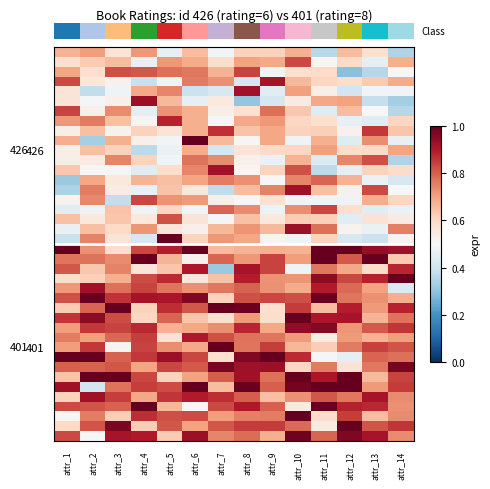

What is the total value across all series at attr_1?

26.6